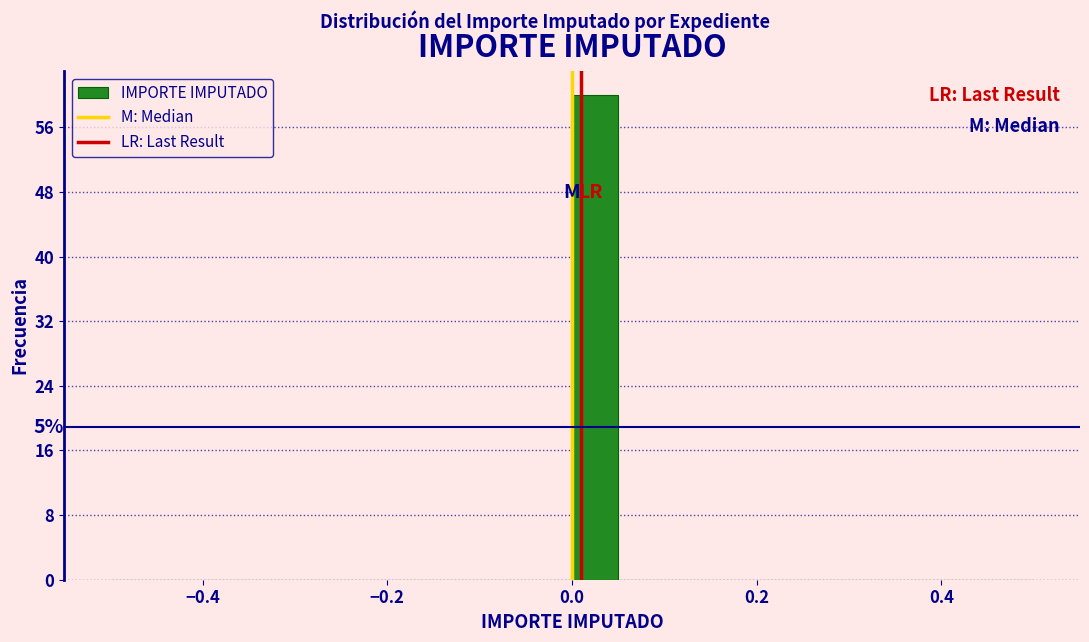

Read against the x-axis, roughly where is the centre of the tallest bar?

0.02